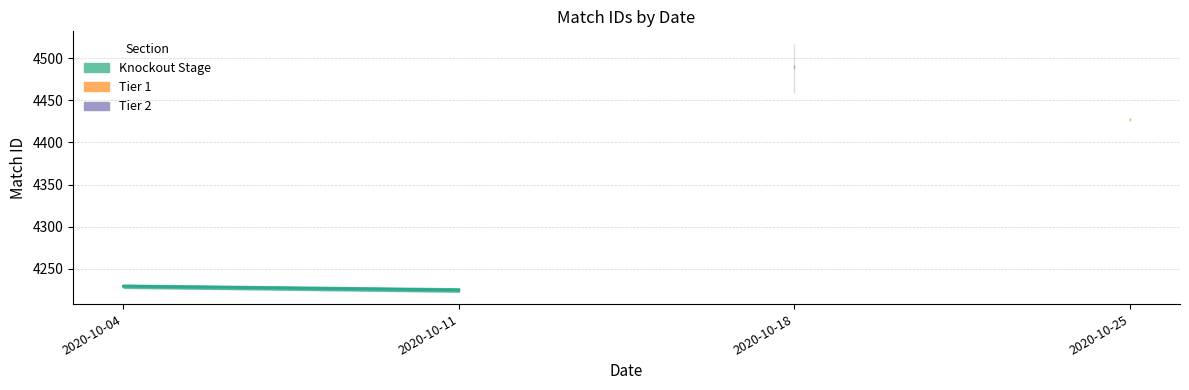

Count the values in the range 4225 to 4229.

1